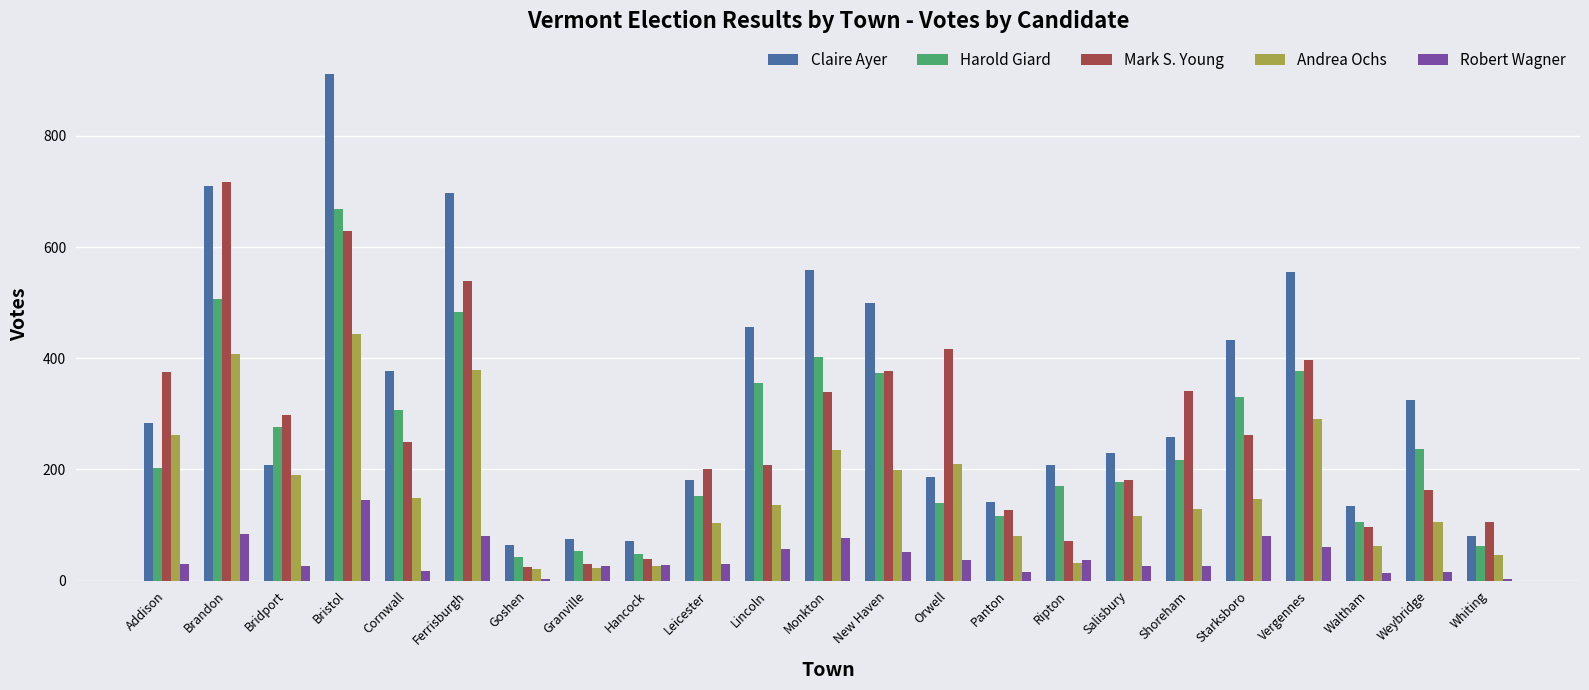

What is the sum of all Andrea Ochs values?

3790